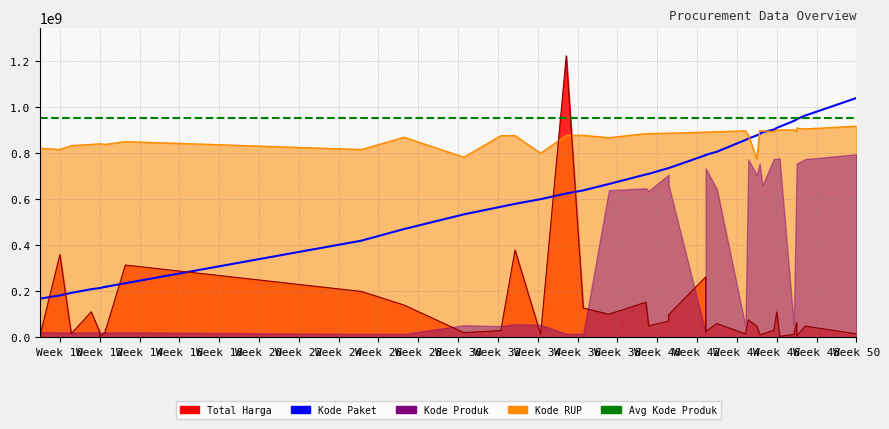

Which series has the largest total across all categories?

Kode Produk (avg)